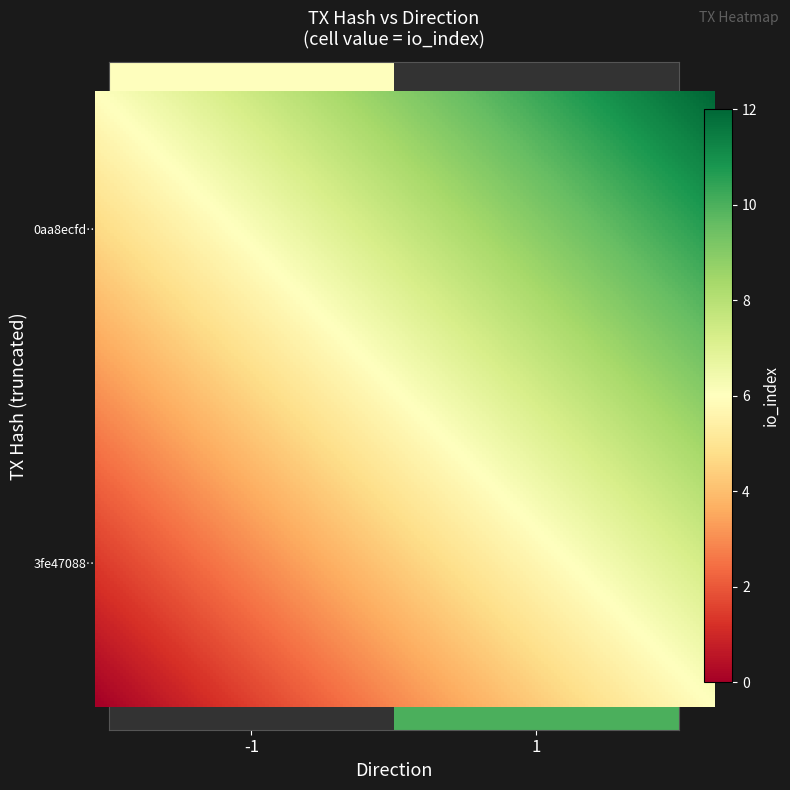

True or false: 3fe470889ca182ac45352eb49e2cb5e4b837342 has a value of 15 at io_index.

False